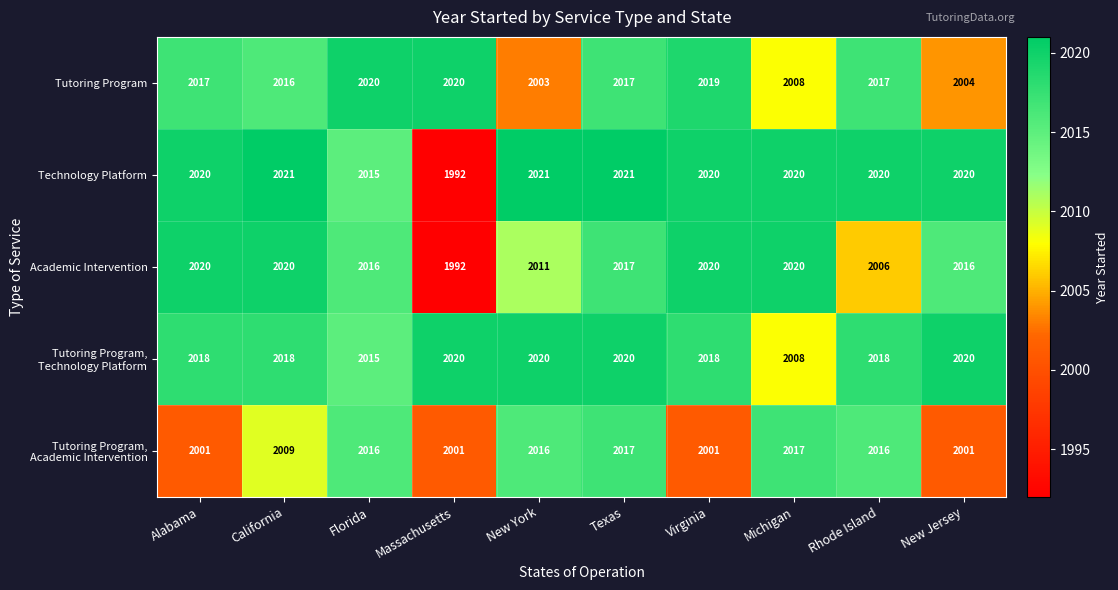

How many data points does each series have?

10